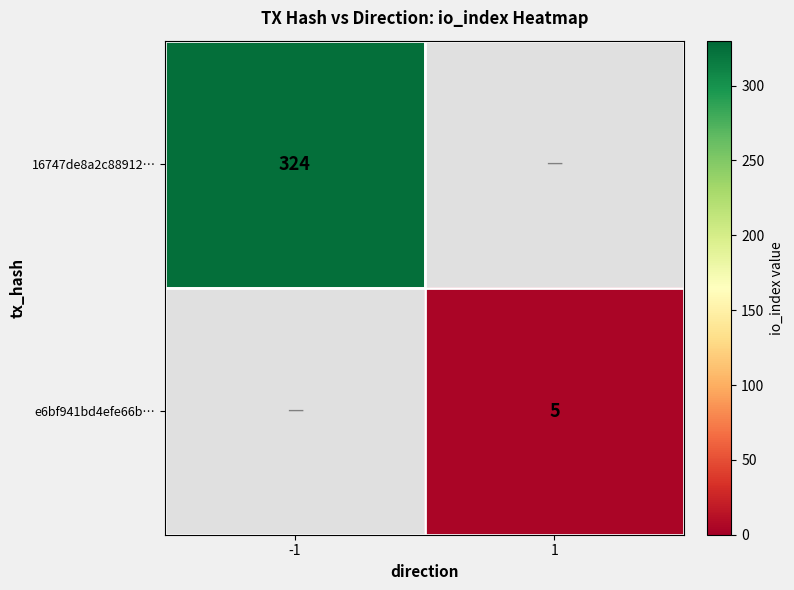

The value of e6bf941bd4efe66b… at 1 is 3. True or false?

False